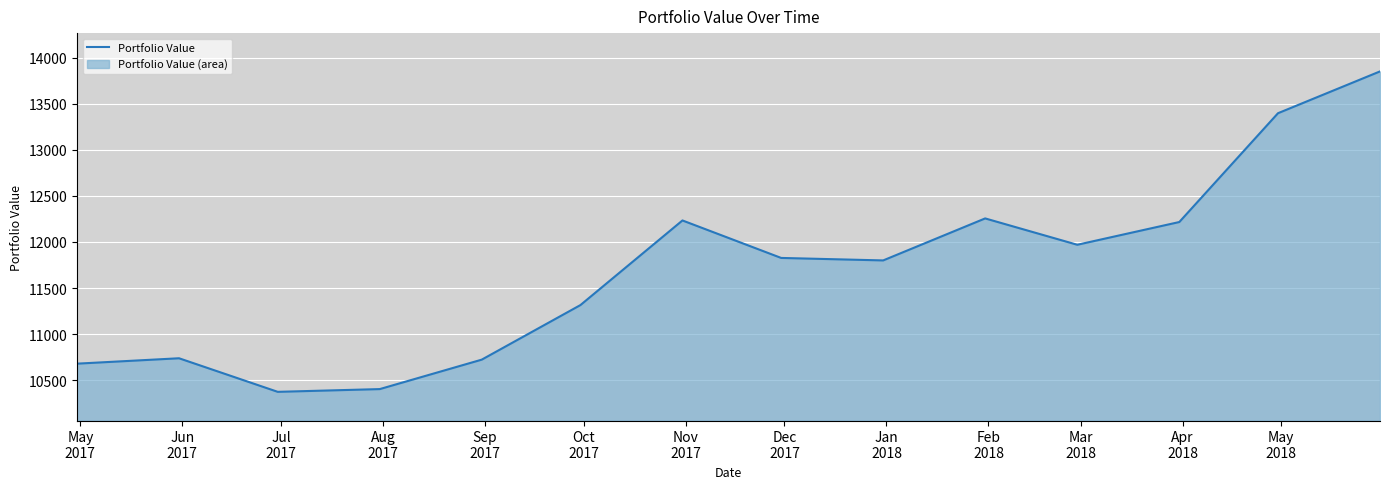

True or false: the data has more than 2 interior local peaks.

True